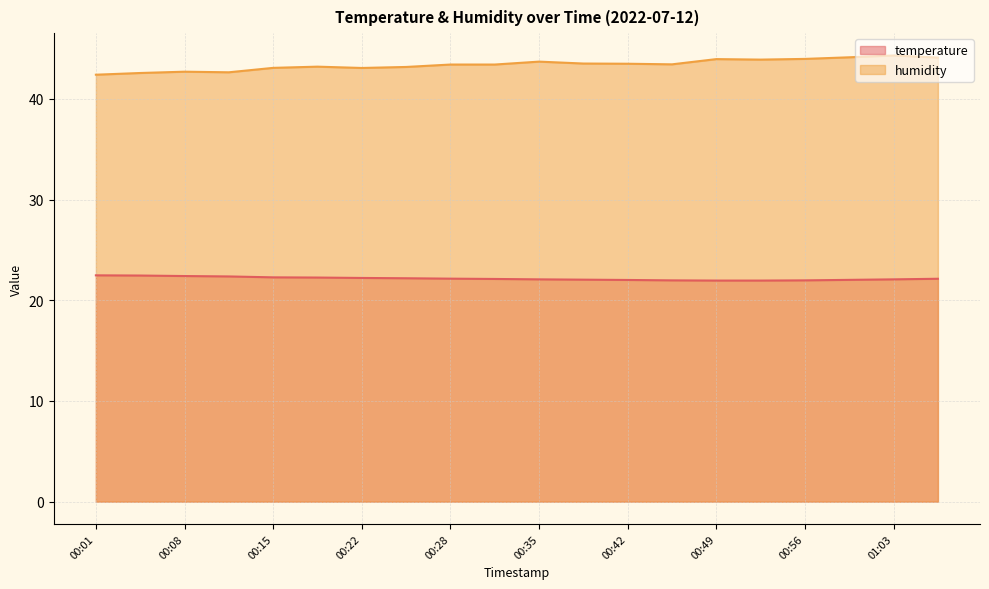

Is the value of humidity at 00:39 greater than the value of temperature at 00:01?

Yes